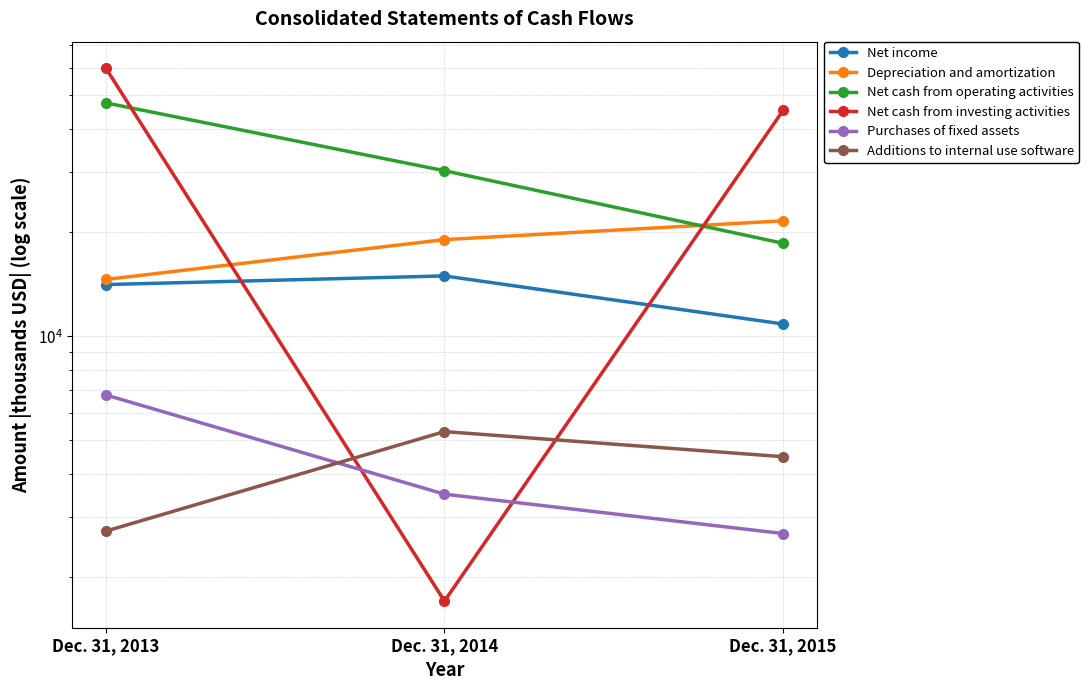

Which category has the lowest value in the Additions to internal use software series?

Dec. 31, 2013